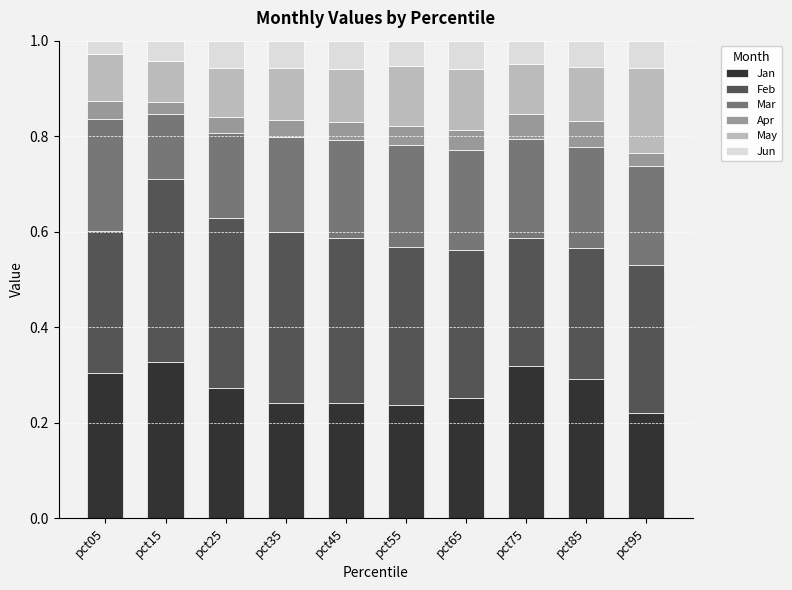

What is the total value across all series at pct55?

1.0